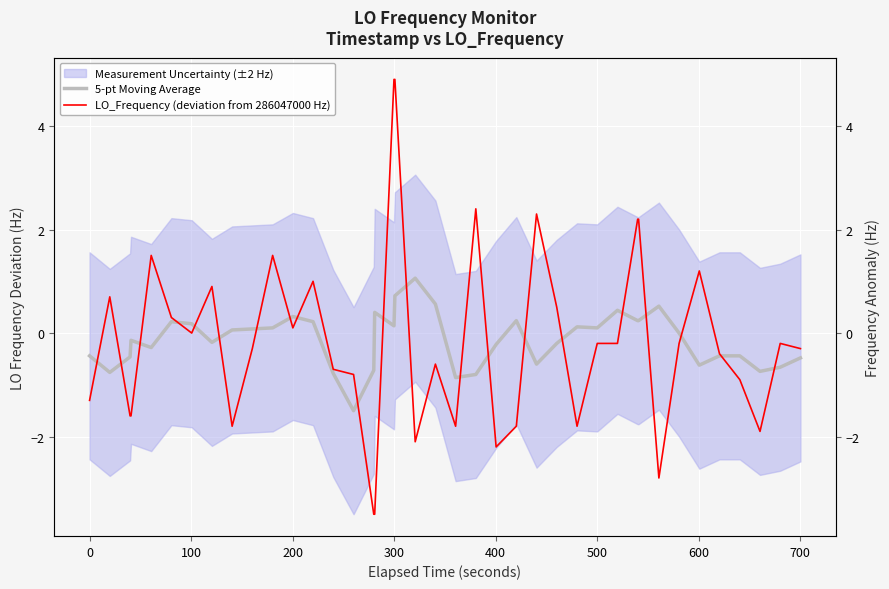

How many values in the 5-pt Moving Average series are below 0?

20